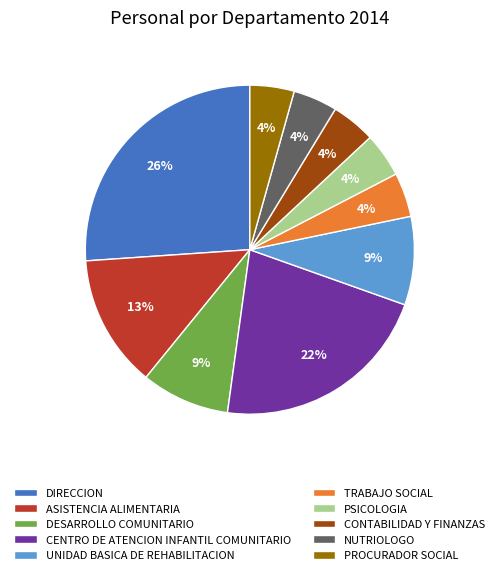

Which has a higher value, DIRECCION or NUTRIOLOGO?

DIRECCION